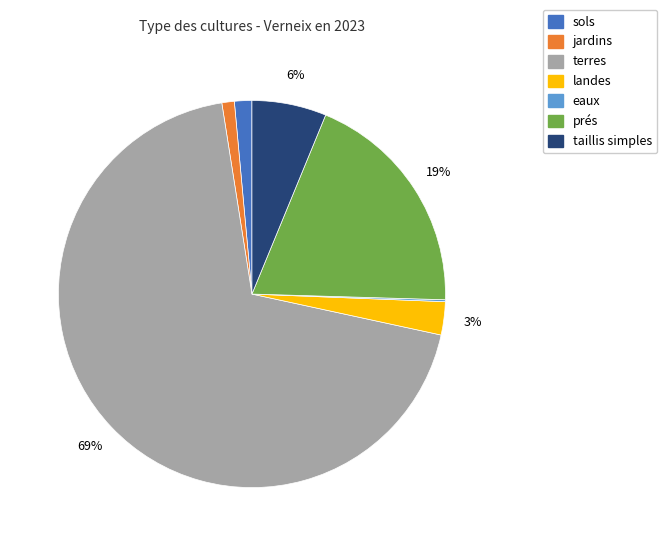

Which slice is the largest?

terres